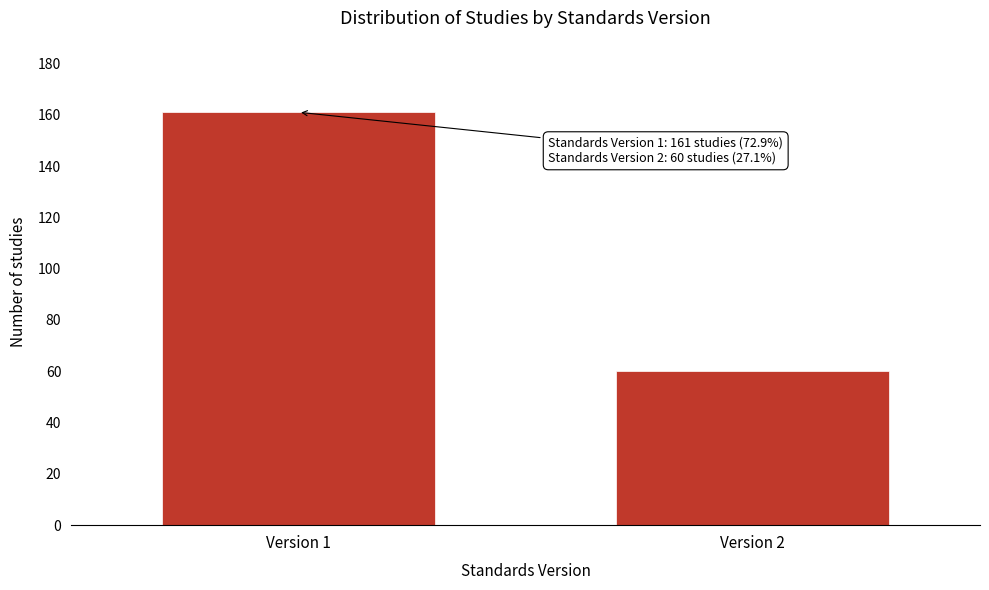

Reading left to right, what are all the values shown in this chart?

Version 1=161	Version 2=60